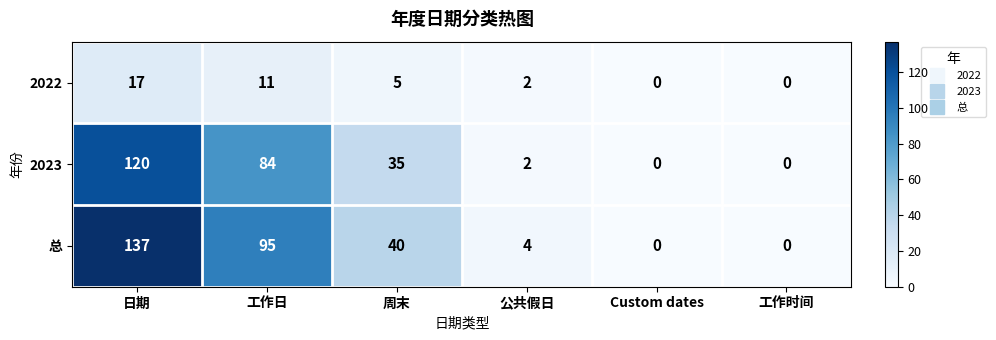

What is the average value of the 总 series?

46